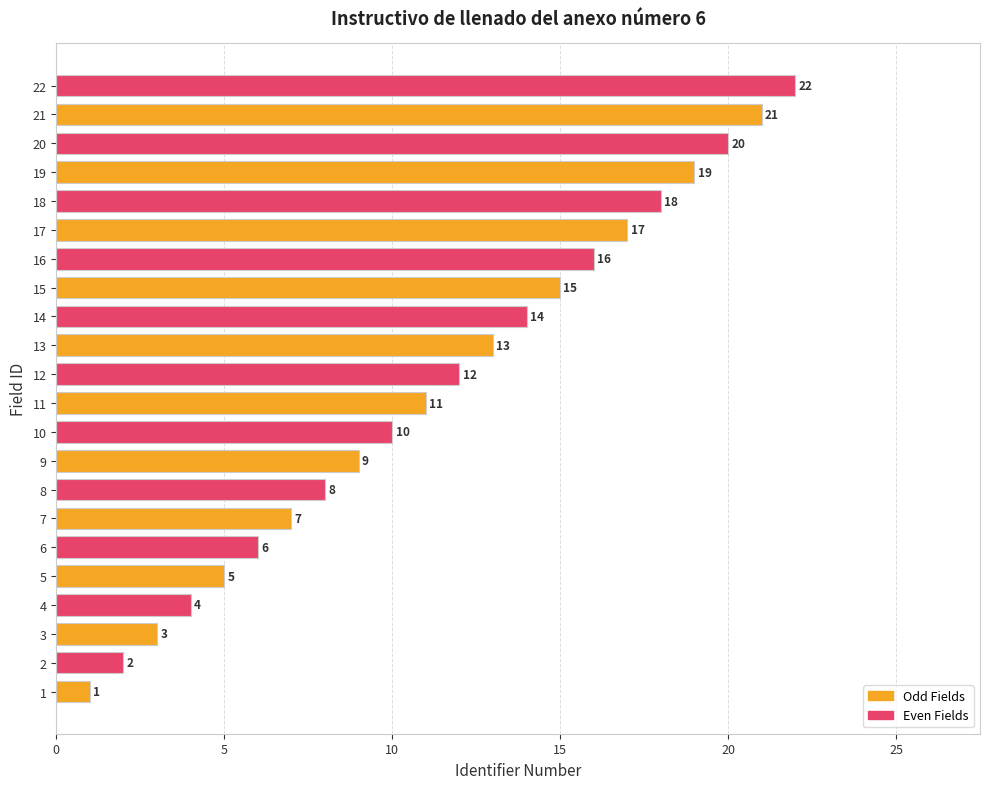

How many bars are there in total?

22